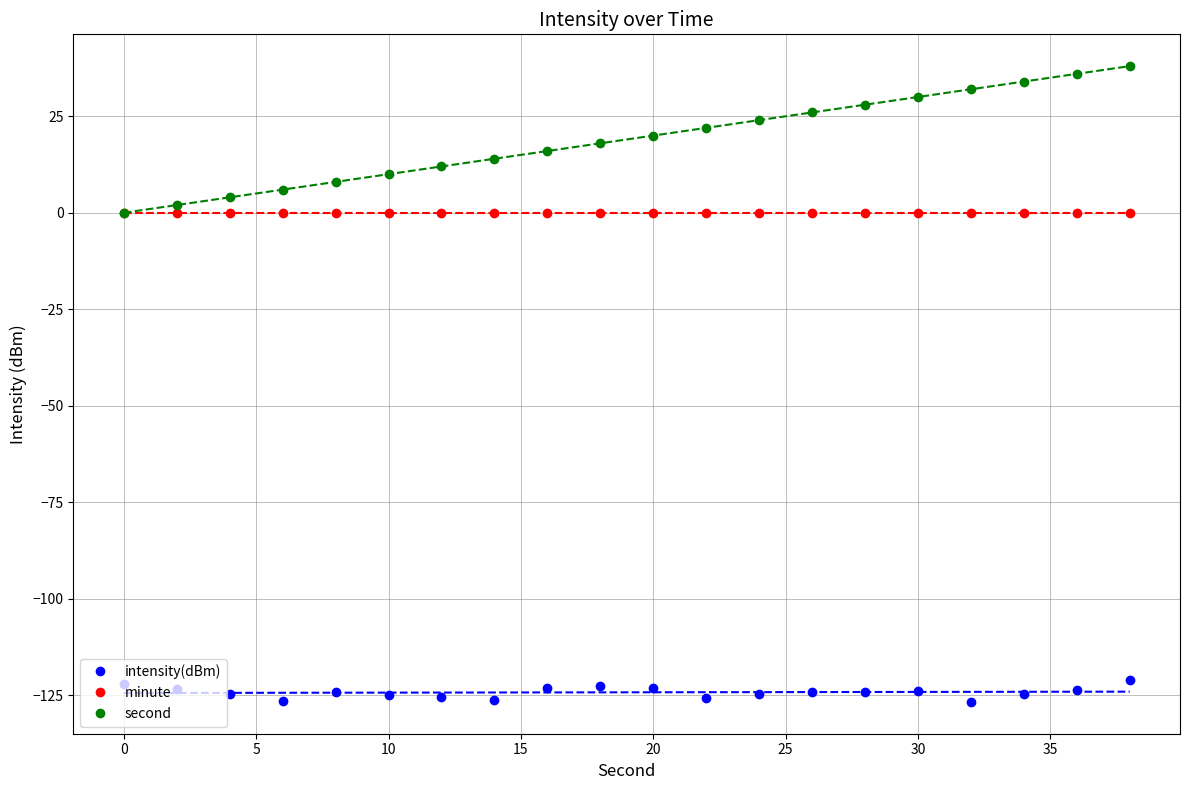

At how many categories does at least one series exceed -69?

20